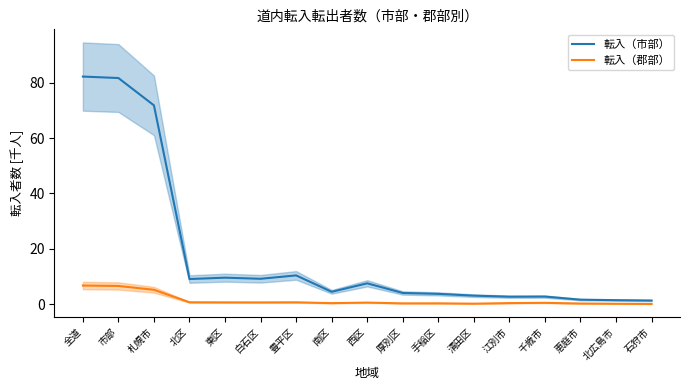

At which category does 転入（市部） reach its first local valley?

北区